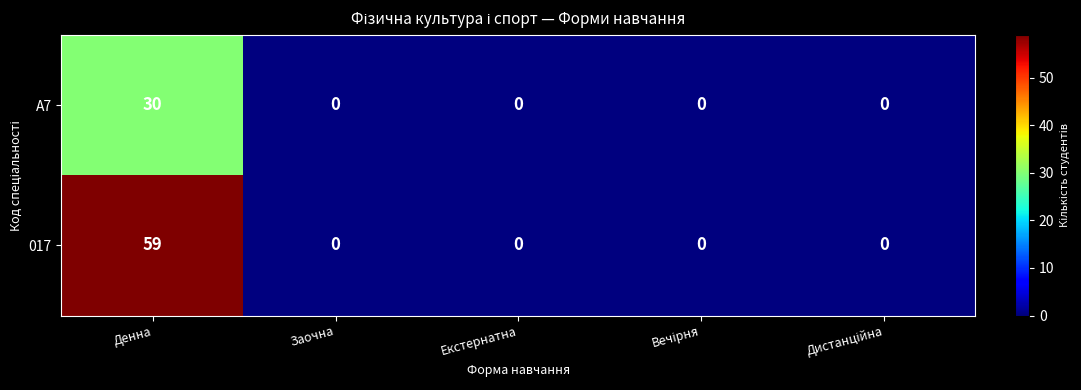

Reading left to right, list all the values displayed in this chart.

A7: 30	0	0	0	0
017: 59	0	0	0	0